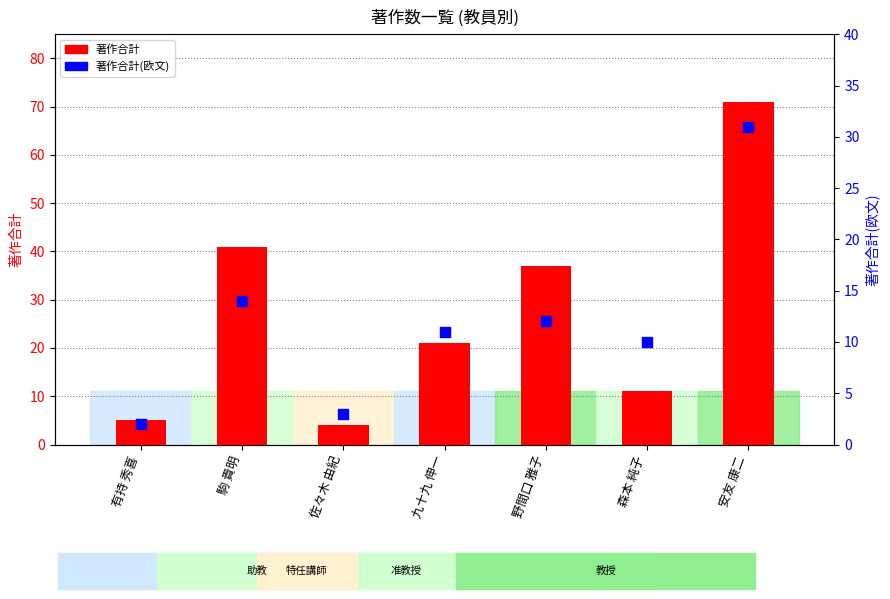

What are all the series names shown in the legend?

著作合計, 著作合計(欧文)